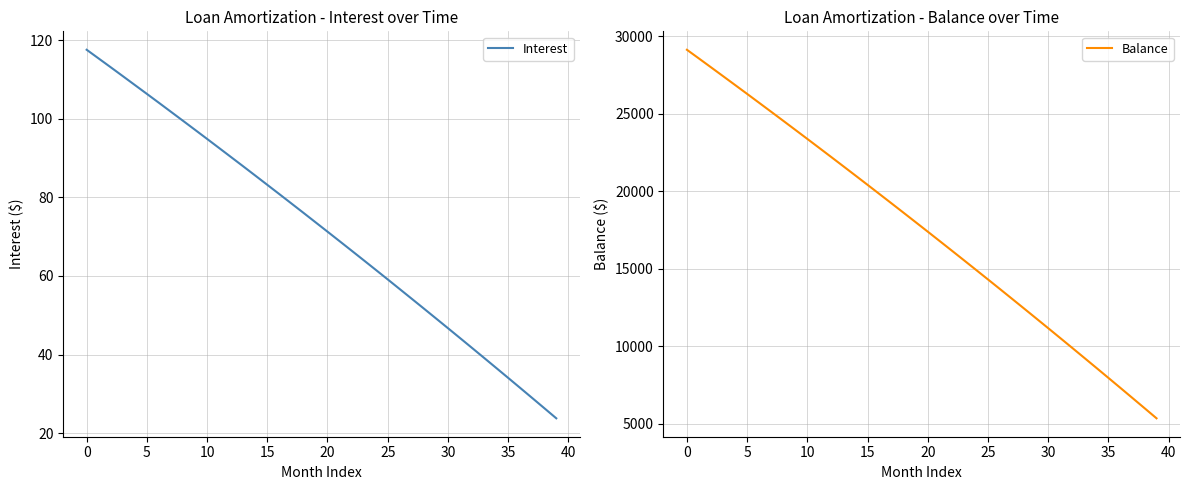

Count the number of categories in the chart.

40